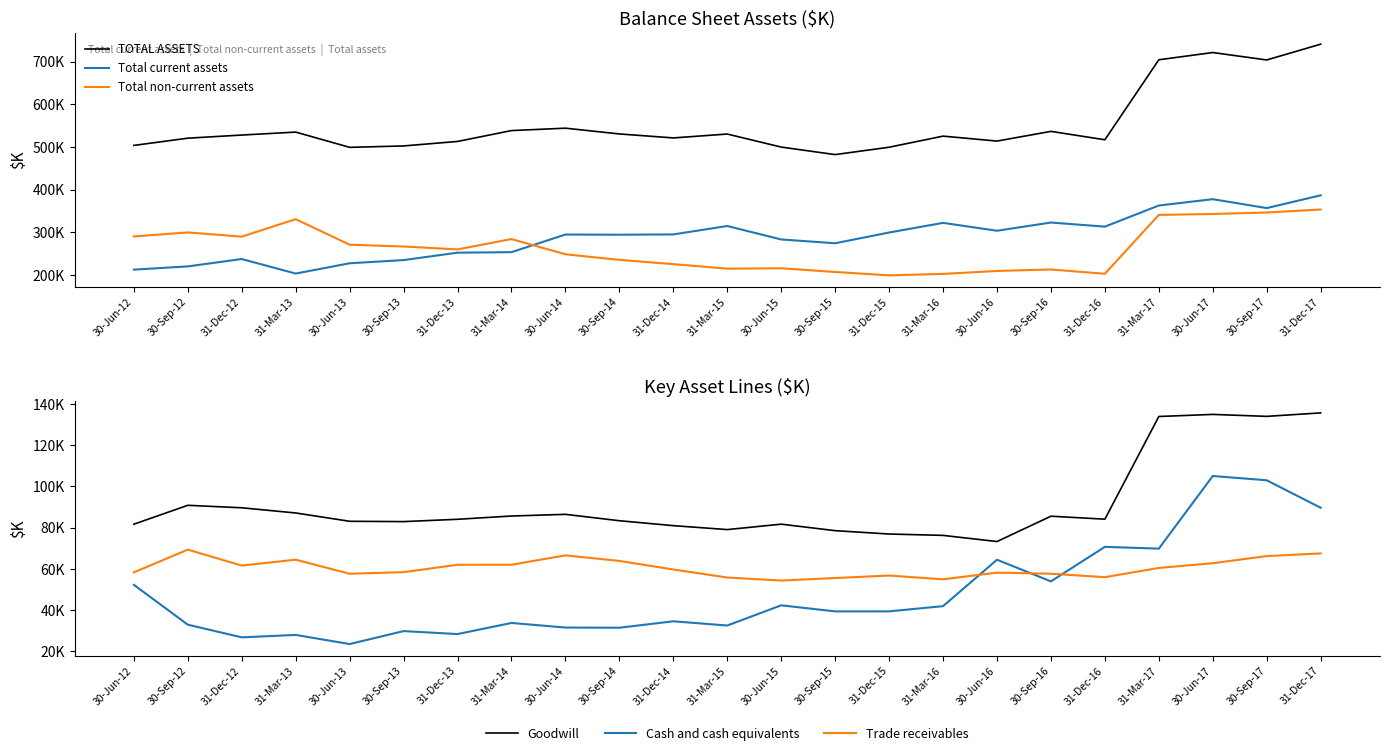

What is the label of the 15th point from the left?

31-Dec-15